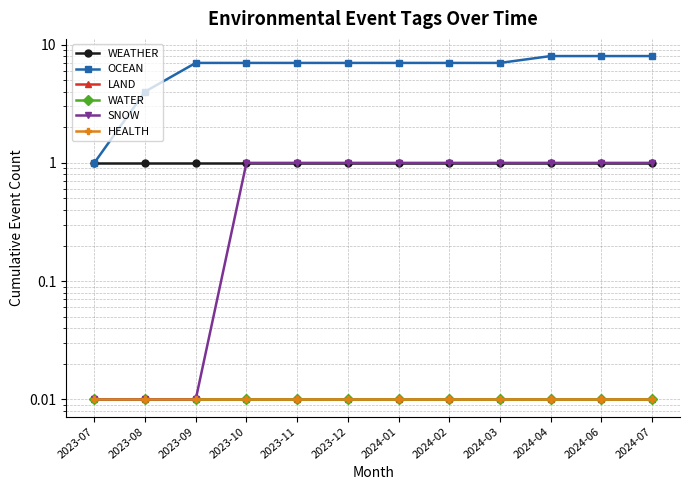

Which has a higher value, 2024-03 or 2023-11?

2024-03